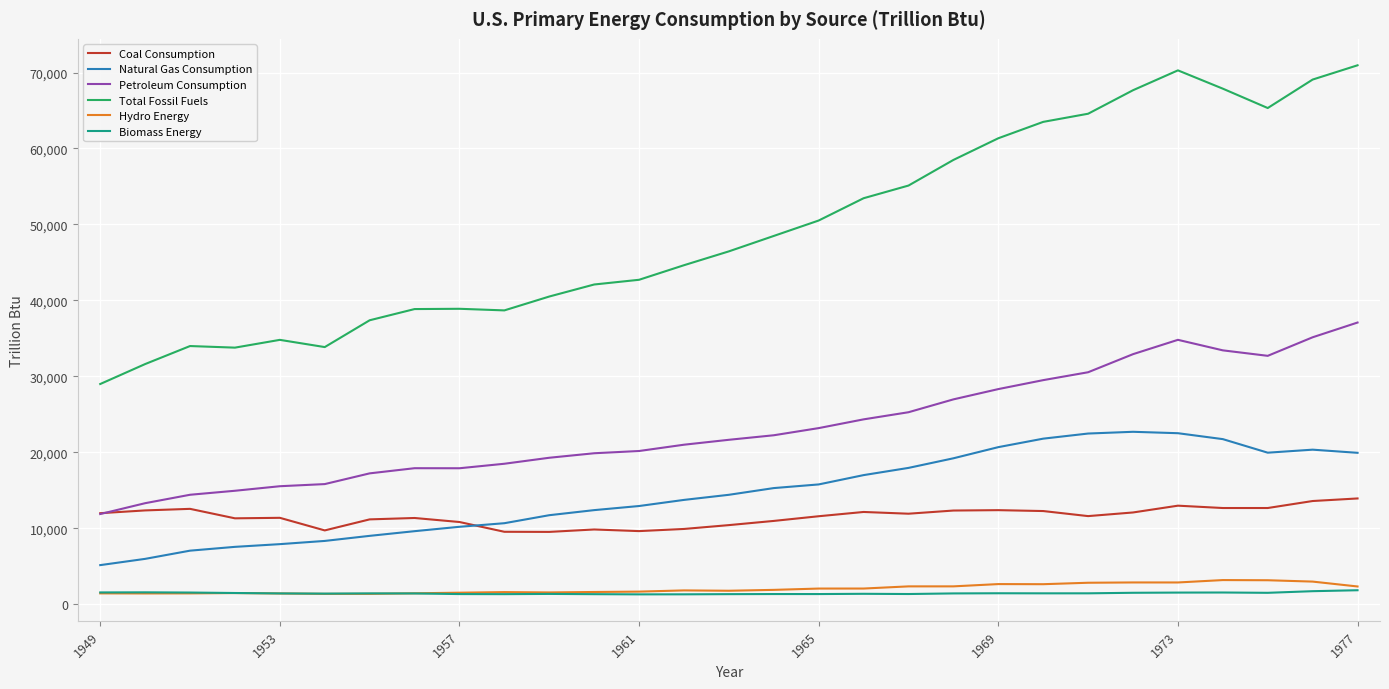

True or false: Hydro Energy and Natural Gas Consumption intersect in this chart.

False